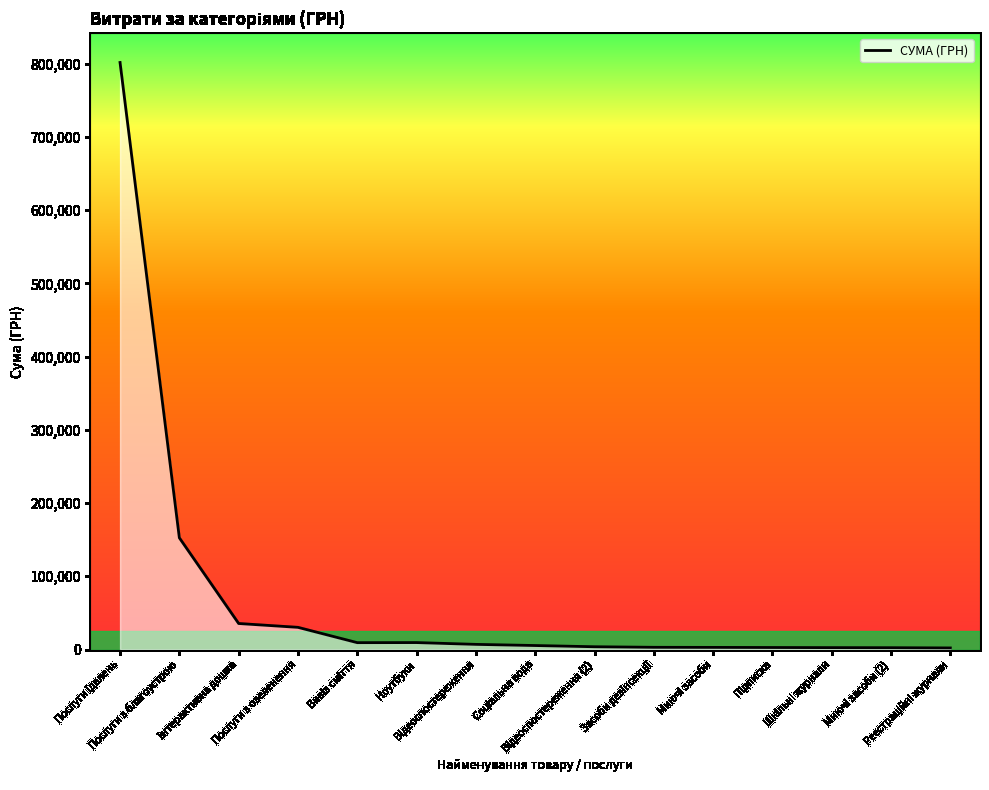

At which category does the chart reach its peak across all series?

Послуги їдалень